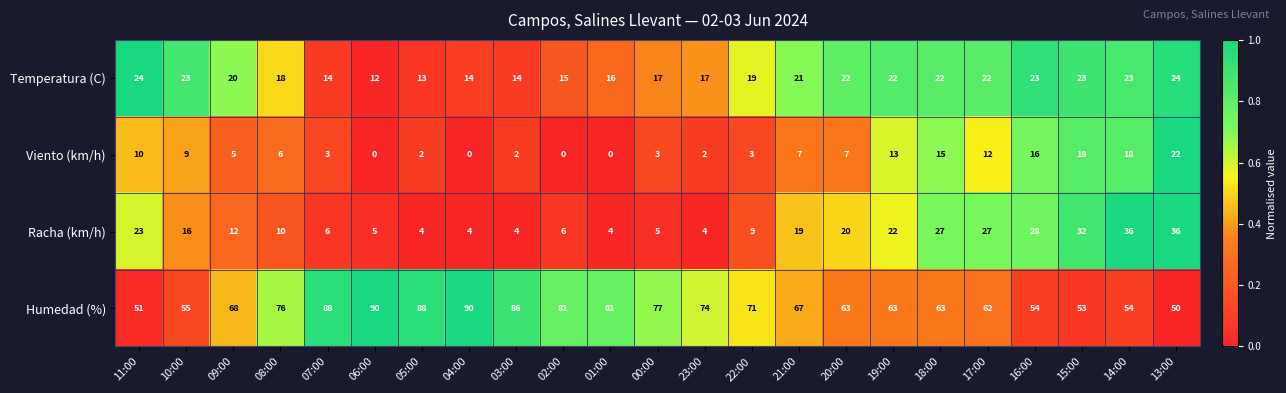

Rank the series at 03:00 from lowest to highest value.

Viento (km/h), Racha (km/h), Temperatura (C), Humedad (%)